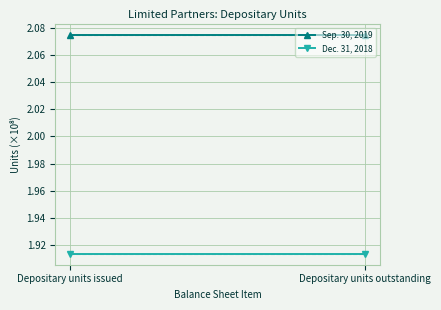

Between Depositary units issued and Depositary units outstanding, which series saw the biggest shift?

Sep. 30, 2019